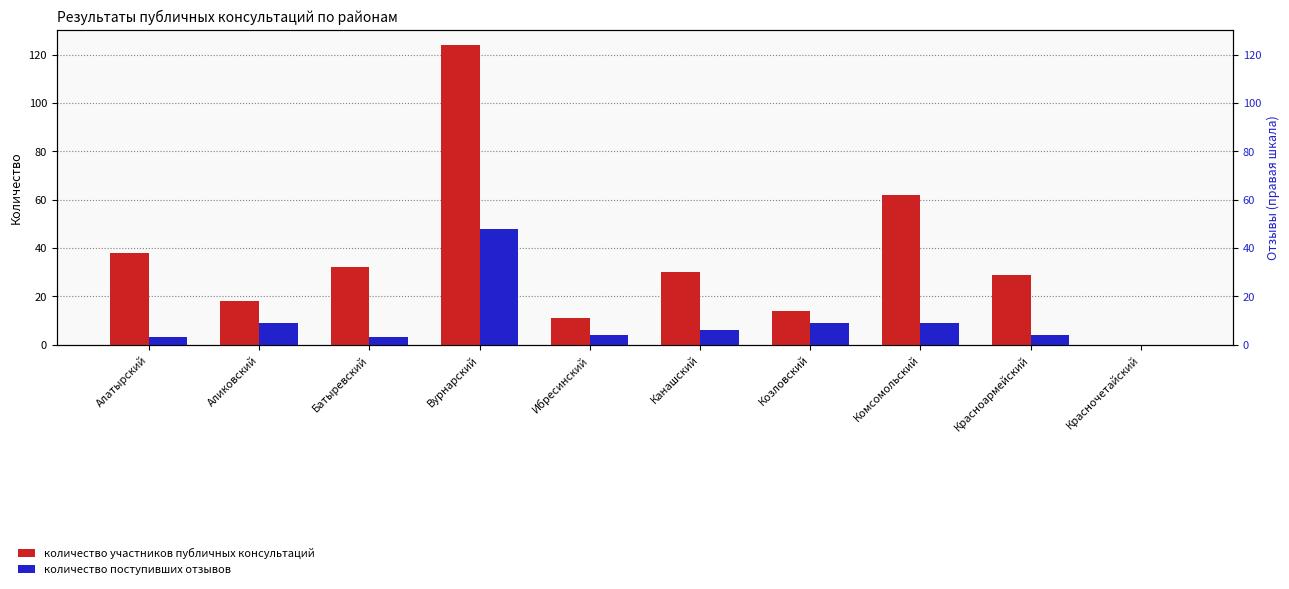

Rank the series at Красночетайский from lowest to highest value.

Количество участников, Количество отзывов